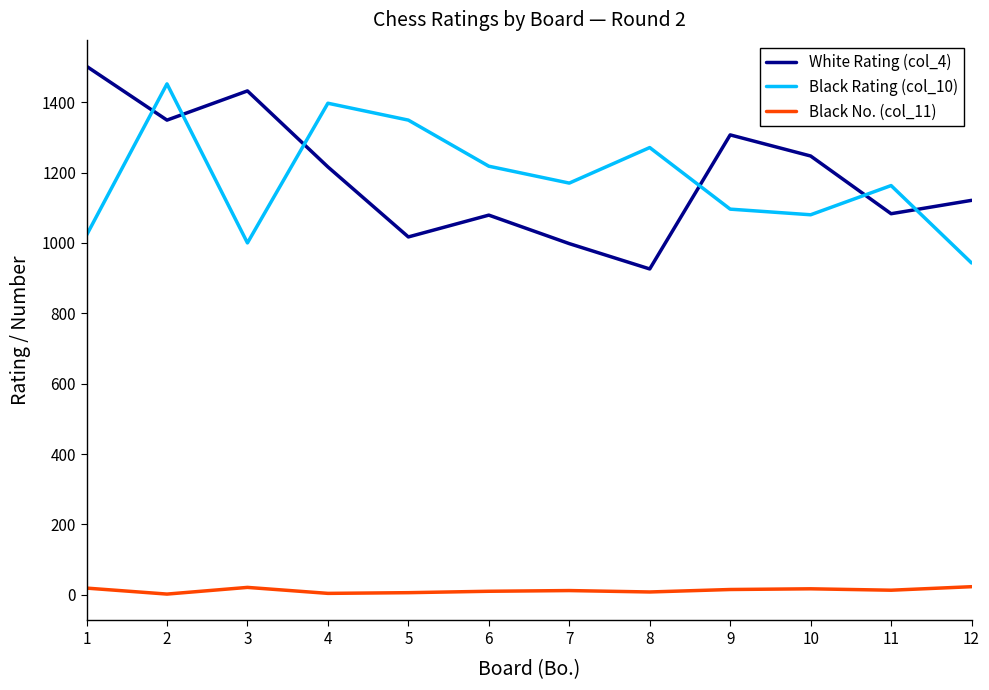

Is the value of Black No. (col_11) at 12 greater than the value of White Rating (col_4) at 2?

No